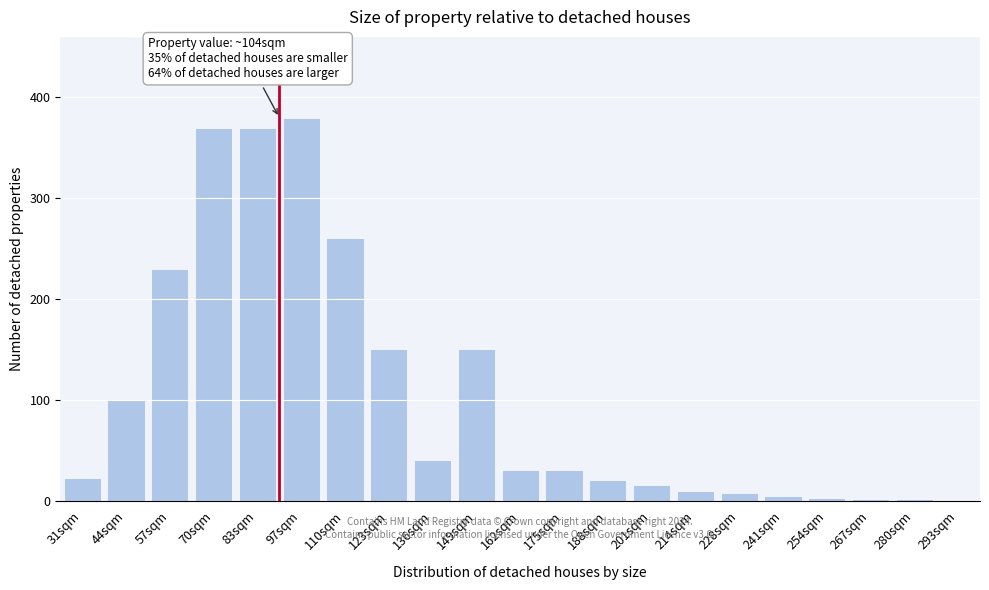

The value at 149sqm is 66. True or false?

False